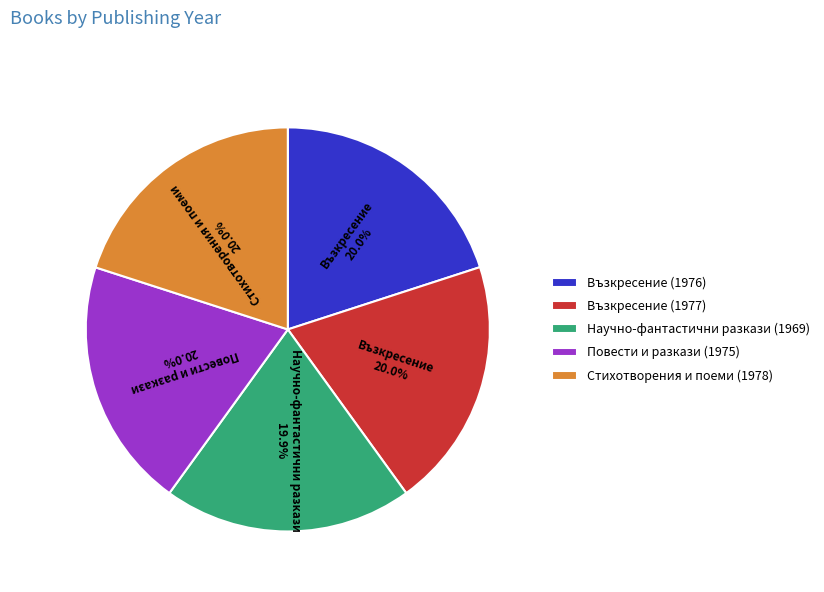

How many slices are in this pie chart?

5